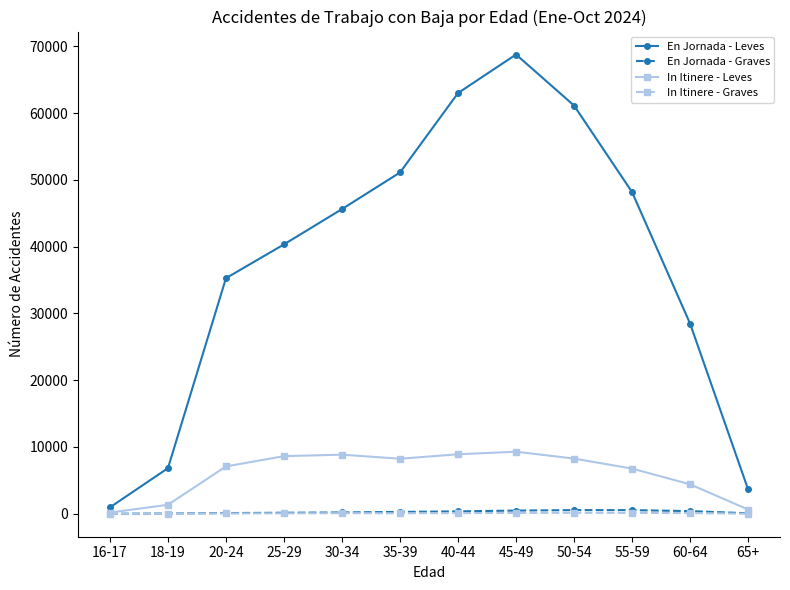

What position from the left is 55-59?

10